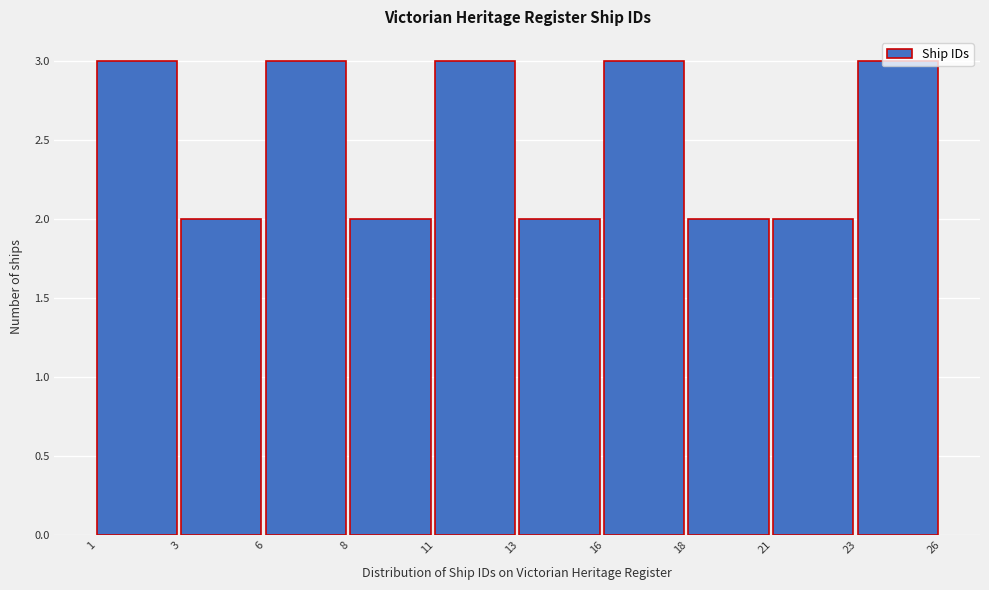

What is the approximate value at 6?

3